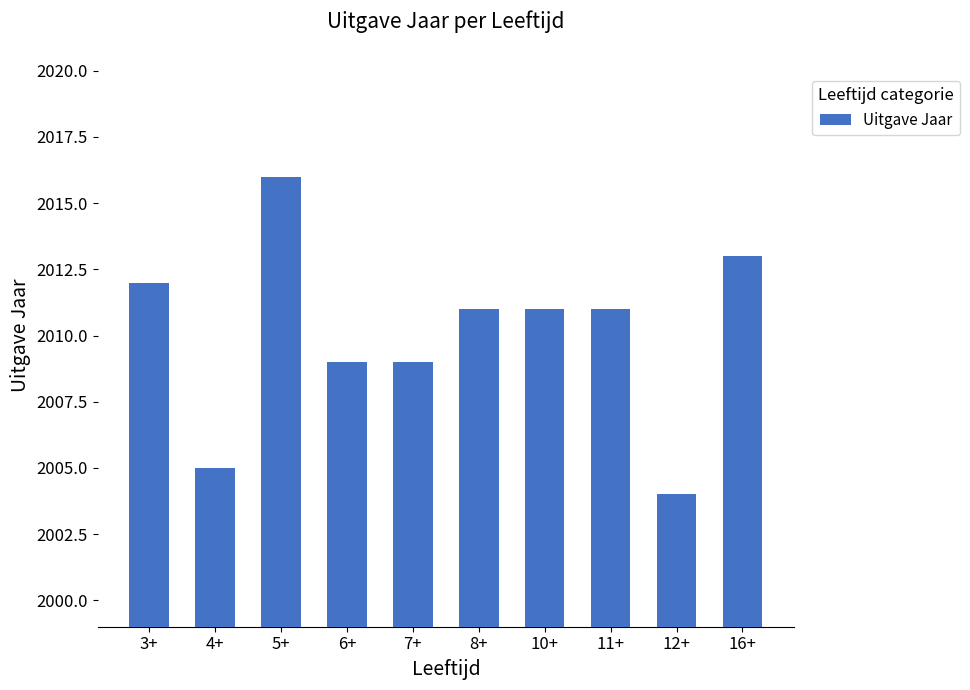

What is the minimum value shown in the chart?

2004